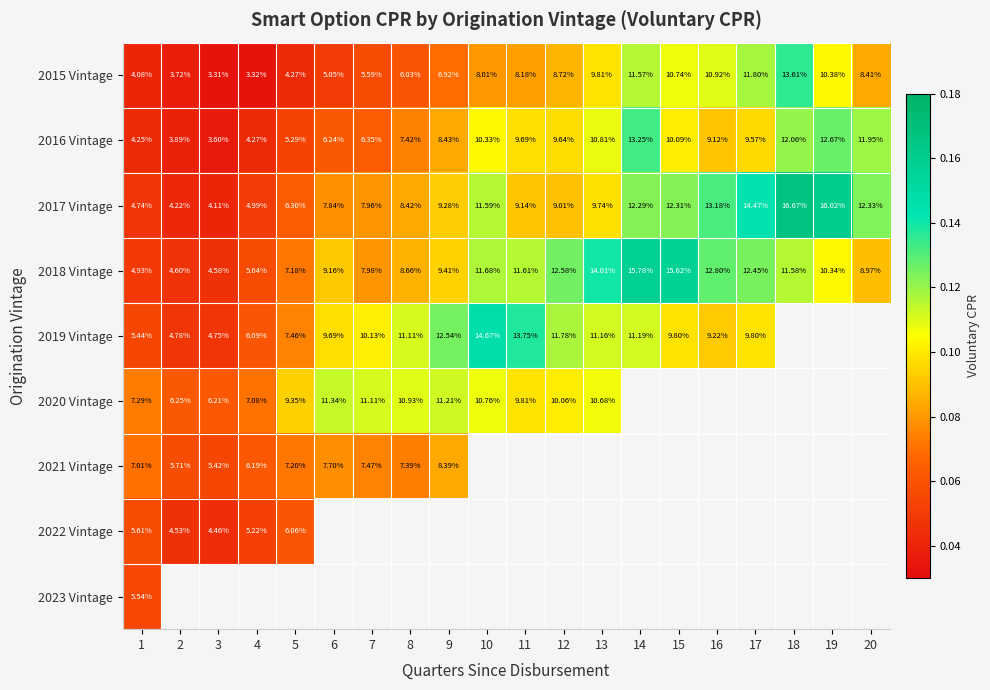

The 2019 Vintage series shows 0.1 at 2. True or false?

False